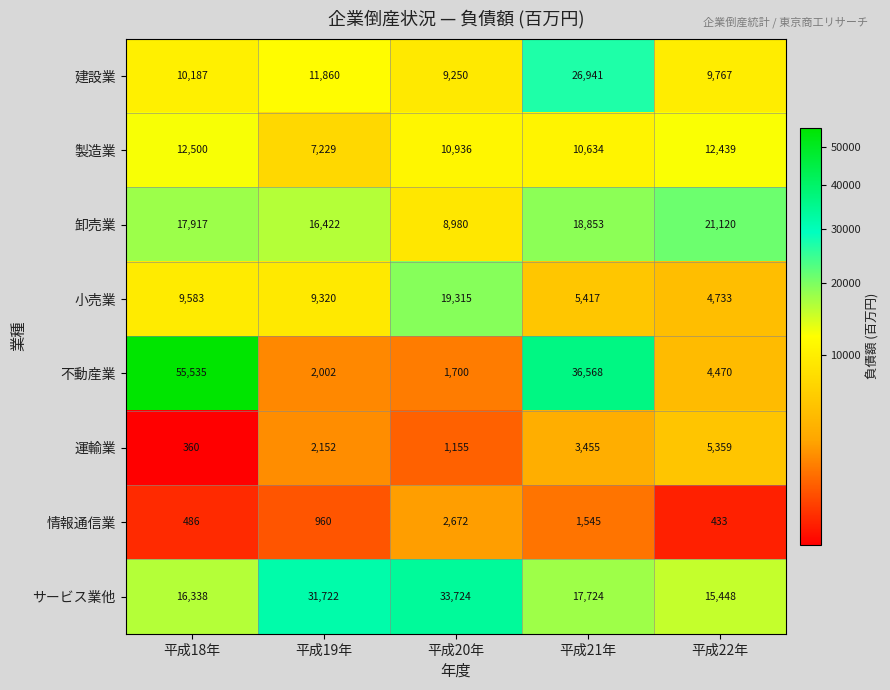

What is the average value of the 運輸業 series?

2496